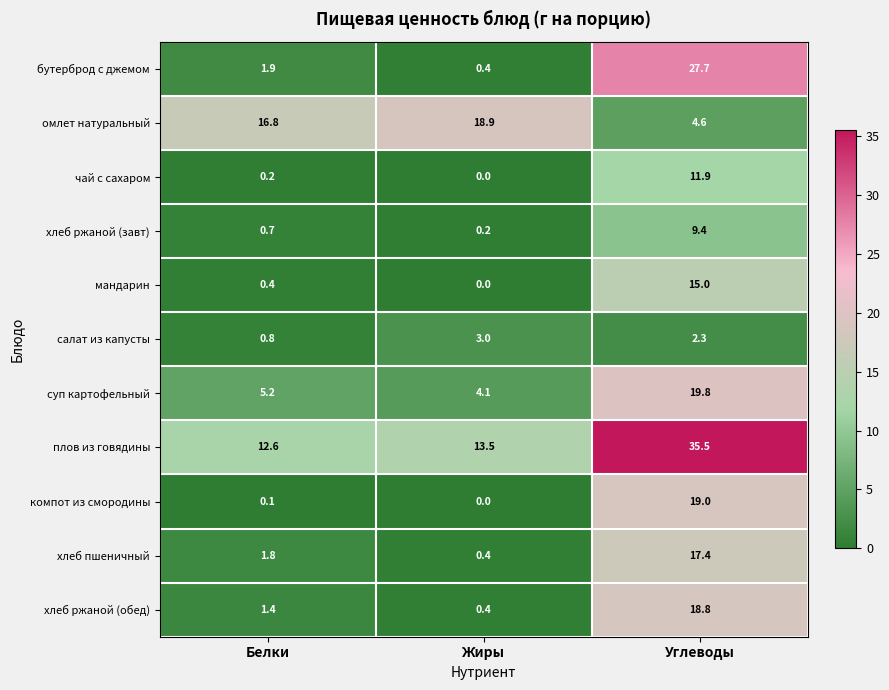

List the series in order of their peak value, lowest first.

салат из капусты, хлеб ржаной (завт), чай с сахаром, мандарин, хлеб пшеничный, хлеб ржаной (обед), омлет натуральный, компот из смородины, суп картофельный, бутерброд с джемом, плов из говядины